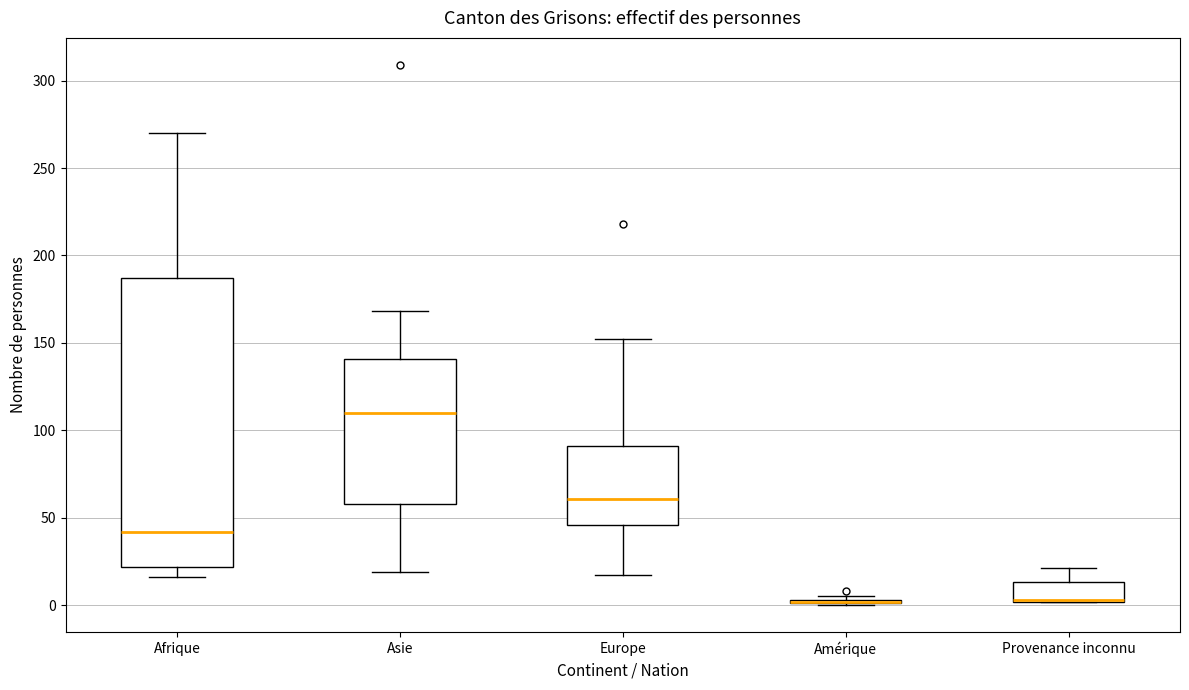

Reading left to right, transcribe this box plot: for each box, give where its median line is, the range the box spans, and where its two whiskers end, as read against the y-axis. The values are not printed on the chart, so give them approximately, as read against the axis.

Afrique: median 40, box 20 to 185, whiskers 15 to 270
Asie: median 110, box 60 to 140, whiskers 20 to 170
Europe: median 60, box 45 to 90, whiskers 15 to 150
Amérique: box collapsed to a line at 0, whiskers 0 to 5
Provenance inconnu: median 5 (drawn on the box's lower edge), box 0 to 15, whiskers 0 to 20